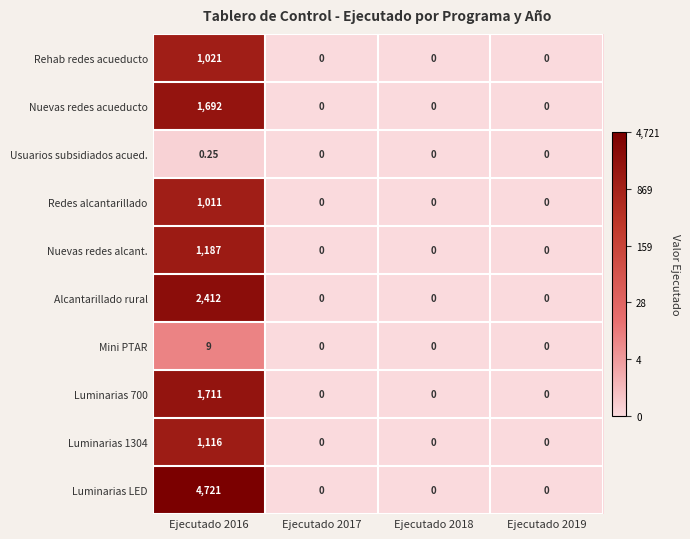

Is the value of Luminarias 1304 at Ejecutado 2019 greater than the value of Luminarias LED at Ejecutado 2016?

No